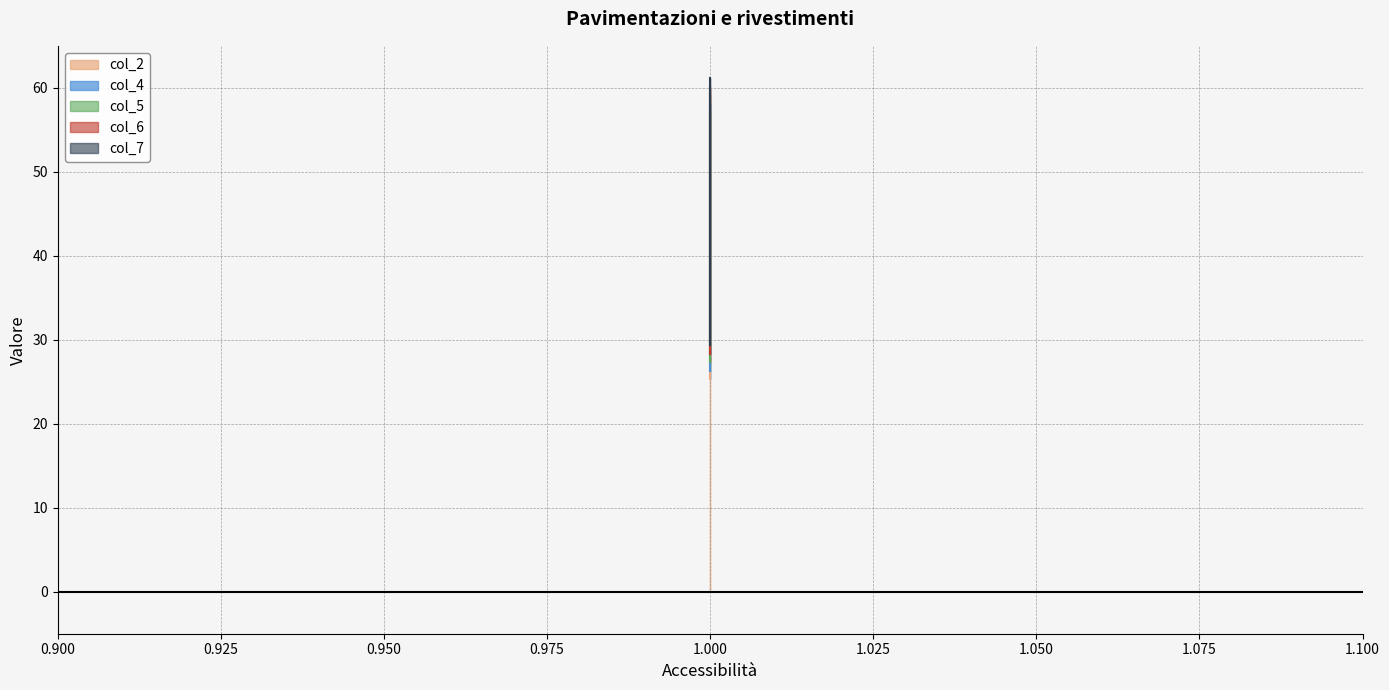

How many distinct data groups are displayed?

5